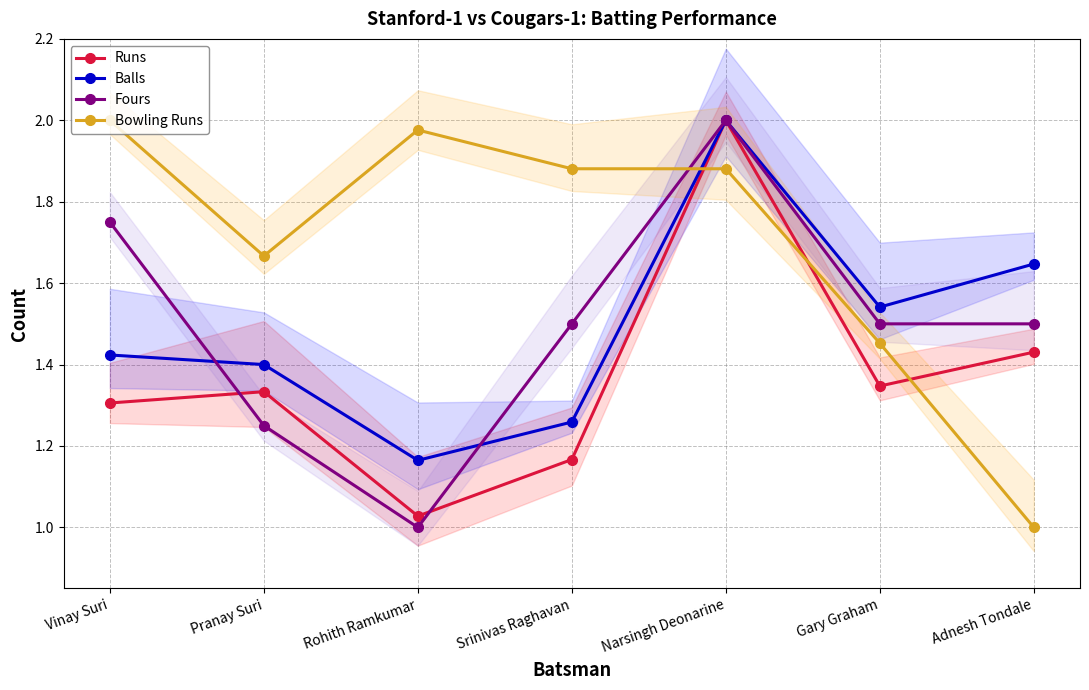

Between which two adjacent categories do Fours and Bowling Runs first intersect?

Srinivas Raghavan and Narsingh Deonarine